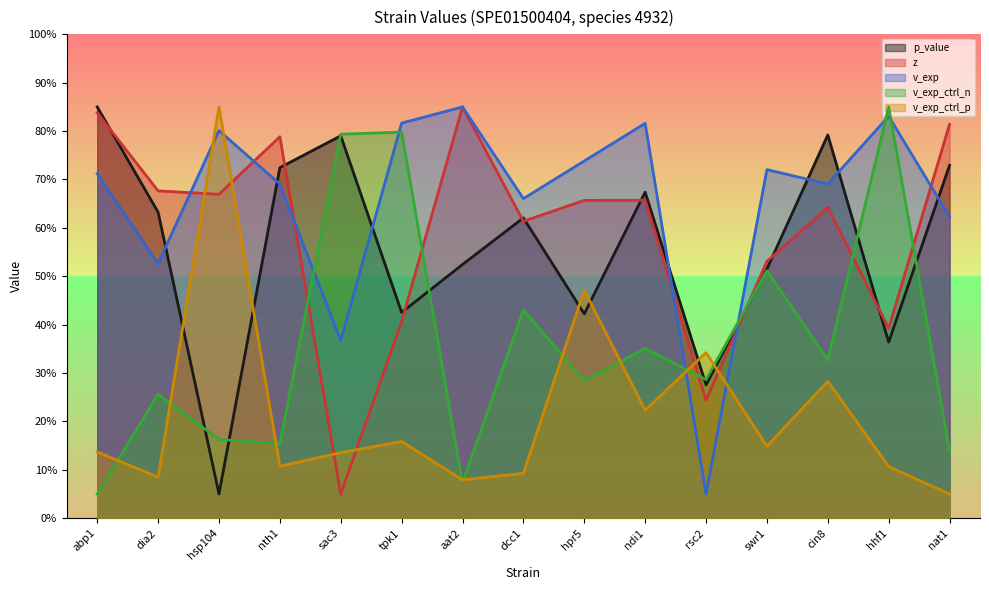

Which has a higher value, dia2 or tpk1?

dia2